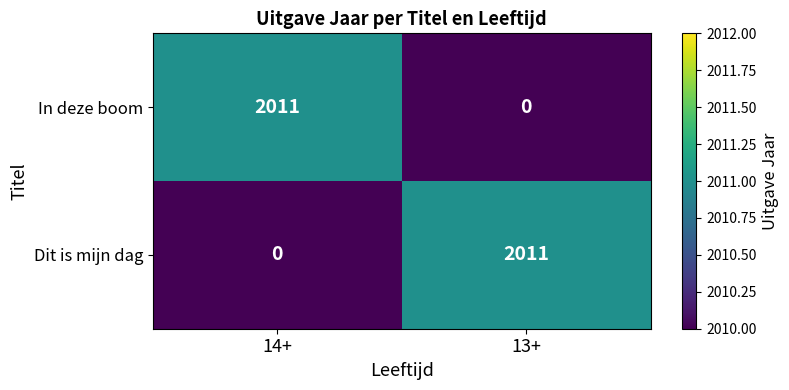

At 14+, list the series in order from smallest to largest.

Dit is mijn dag, In deze boom